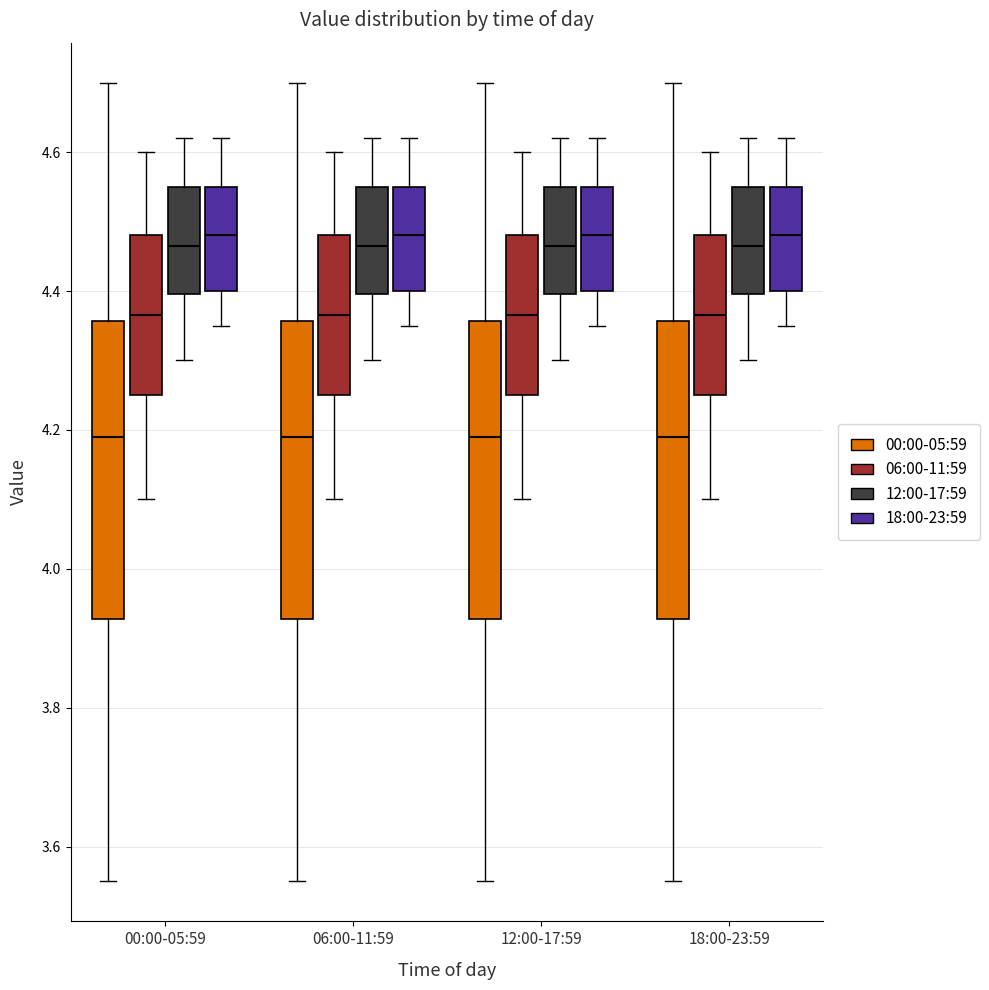

Reading left to right, read every box against the y-axis: the position of its median line, the range the box covers, and the ends of its whiskers. The values are not printed on the chart, so give them approximately, as read against the axis.

00:00-05:59 (00:00-05:59): median 4.20, box 3.92 to 4.36, whiskers 3.56 to 4.70
00:00-05:59 (06:00-11:59): median 4.36, box 4.26 to 4.48, whiskers 4.10 to 4.60
00:00-05:59 (12:00-17:59): median 4.46, box 4.40 to 4.56, whiskers 4.30 to 4.62
00:00-05:59 (18:00-23:59): median 4.48, box 4.40 to 4.56, whiskers 4.36 to 4.62
06:00-11:59 (00:00-05:59): median 4.20, box 3.92 to 4.36, whiskers 3.56 to 4.70
06:00-11:59 (06:00-11:59): median 4.36, box 4.26 to 4.48, whiskers 4.10 to 4.60
06:00-11:59 (12:00-17:59): median 4.46, box 4.40 to 4.56, whiskers 4.30 to 4.62
06:00-11:59 (18:00-23:59): median 4.48, box 4.40 to 4.56, whiskers 4.36 to 4.62
12:00-17:59 (00:00-05:59): median 4.20, box 3.92 to 4.36, whiskers 3.56 to 4.70
12:00-17:59 (06:00-11:59): median 4.36, box 4.26 to 4.48, whiskers 4.10 to 4.60
12:00-17:59 (12:00-17:59): median 4.46, box 4.40 to 4.56, whiskers 4.30 to 4.62
12:00-17:59 (18:00-23:59): median 4.48, box 4.40 to 4.56, whiskers 4.36 to 4.62
18:00-23:59 (00:00-05:59): median 4.20, box 3.92 to 4.36, whiskers 3.56 to 4.70
18:00-23:59 (06:00-11:59): median 4.36, box 4.26 to 4.48, whiskers 4.10 to 4.60
18:00-23:59 (12:00-17:59): median 4.46, box 4.40 to 4.56, whiskers 4.30 to 4.62
18:00-23:59 (18:00-23:59): median 4.48, box 4.40 to 4.56, whiskers 4.36 to 4.62